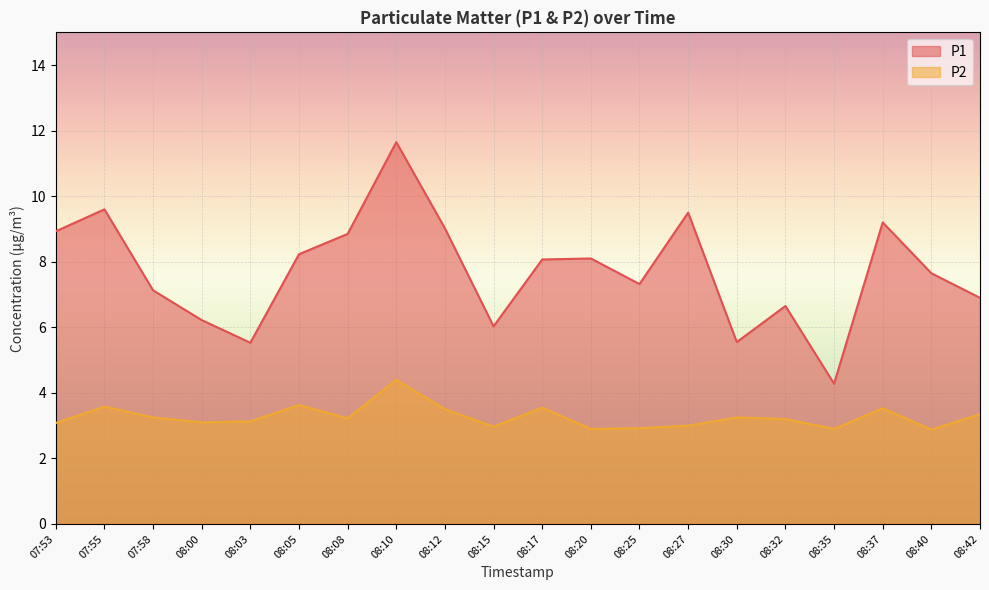

Count the number of data series in this chart.

2